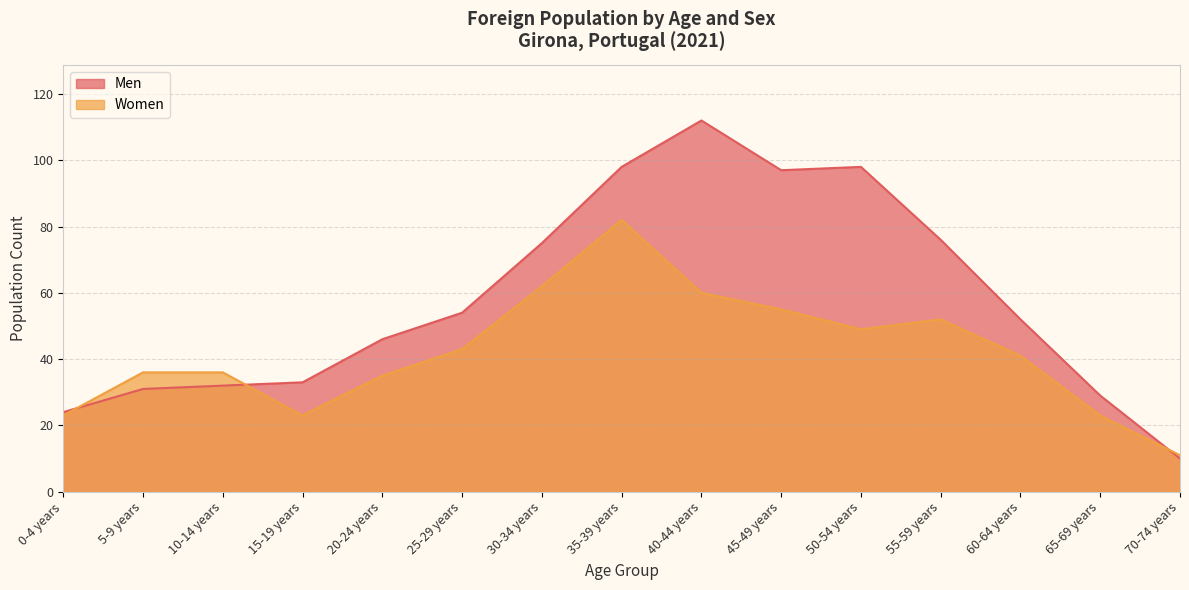

At which category does Men reach its first local valley?

45-49 years